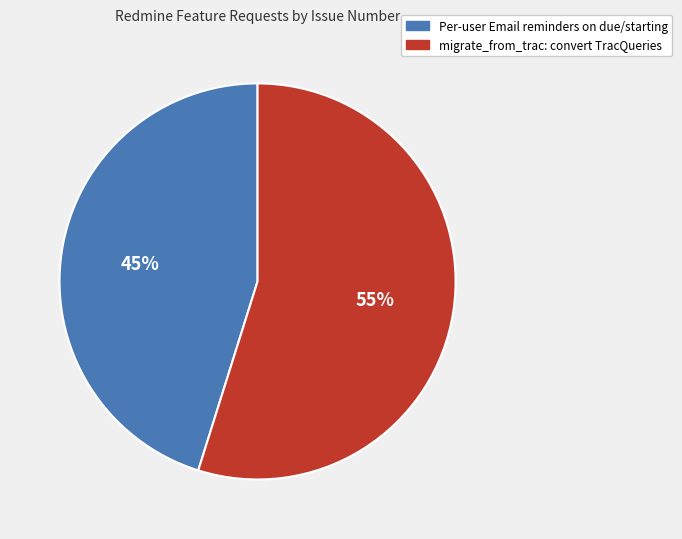

What is the ratio of the value at Per-user Email reminders on due/starting to the value at migrate_from_trac: convert TracQueries?

0.8